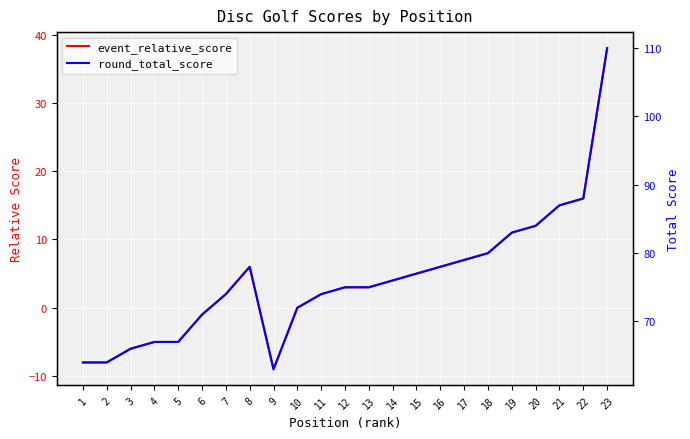

What is the value of the round_total_score point at the 6th from the left?

71